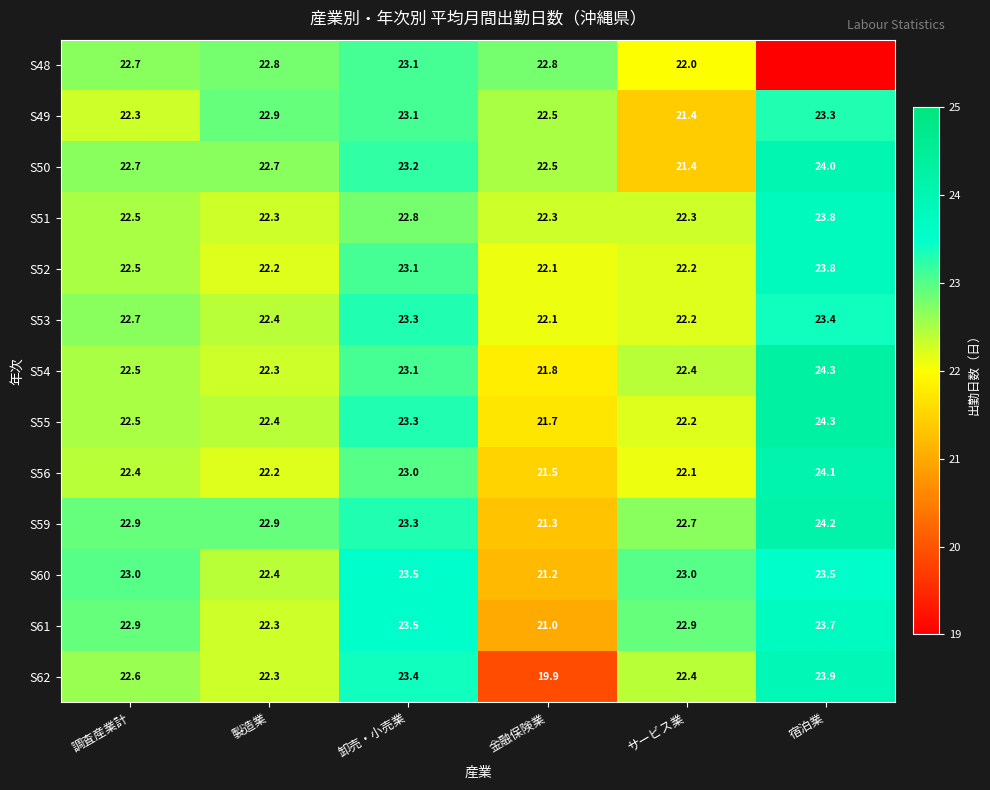

What is the sum of all S49 values?

135.5